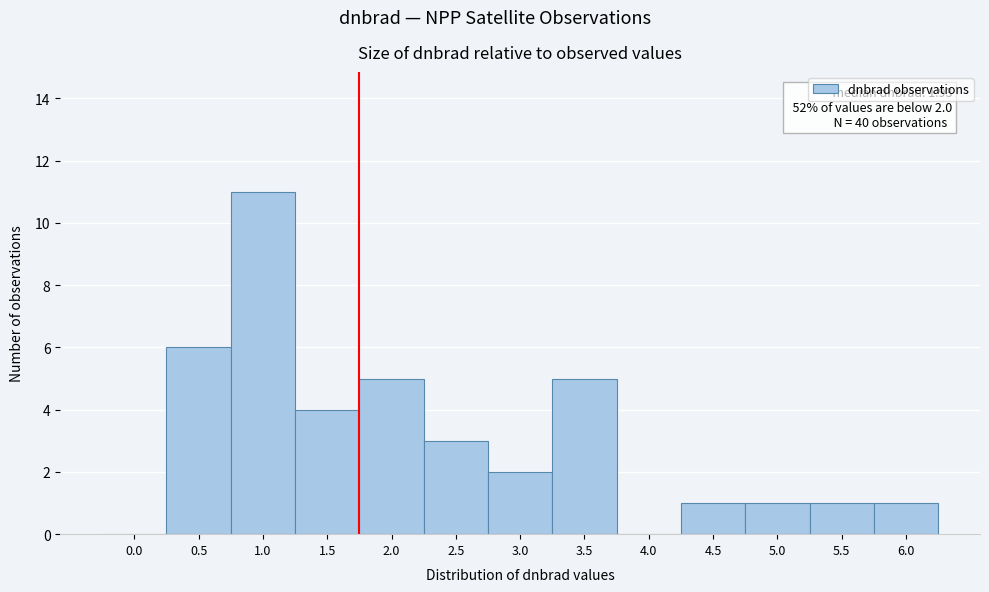

Reading right to left, transcribe all the data shown in this chart.

6.0=1	5.5=1	5.0=1	4.5=1	4.0=0	3.5=5	3.0=2	2.5=3	2.0=5	1.5=4	1.0=11	0.5=6	0.0=0